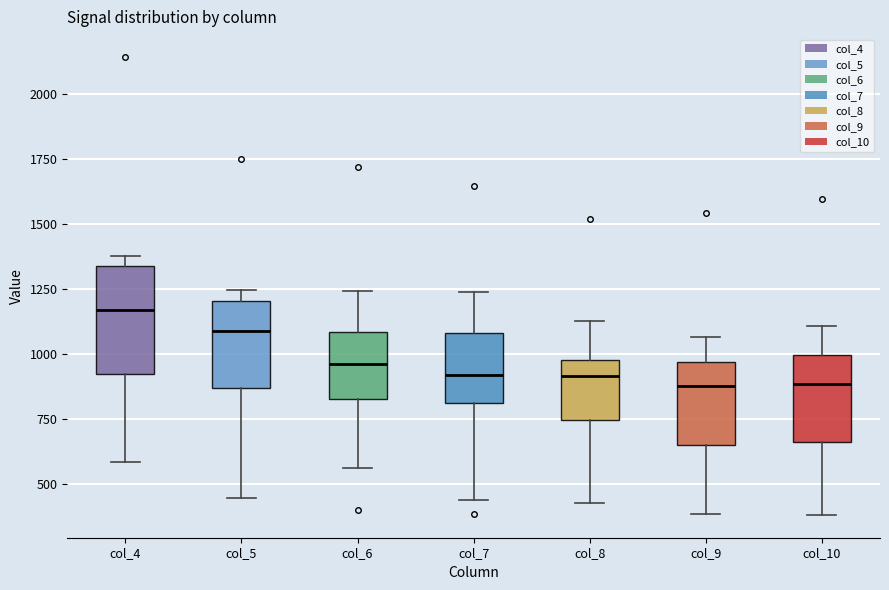

Comparing the boxes themselves (not the whiskers), which one is the tallest?

col_4